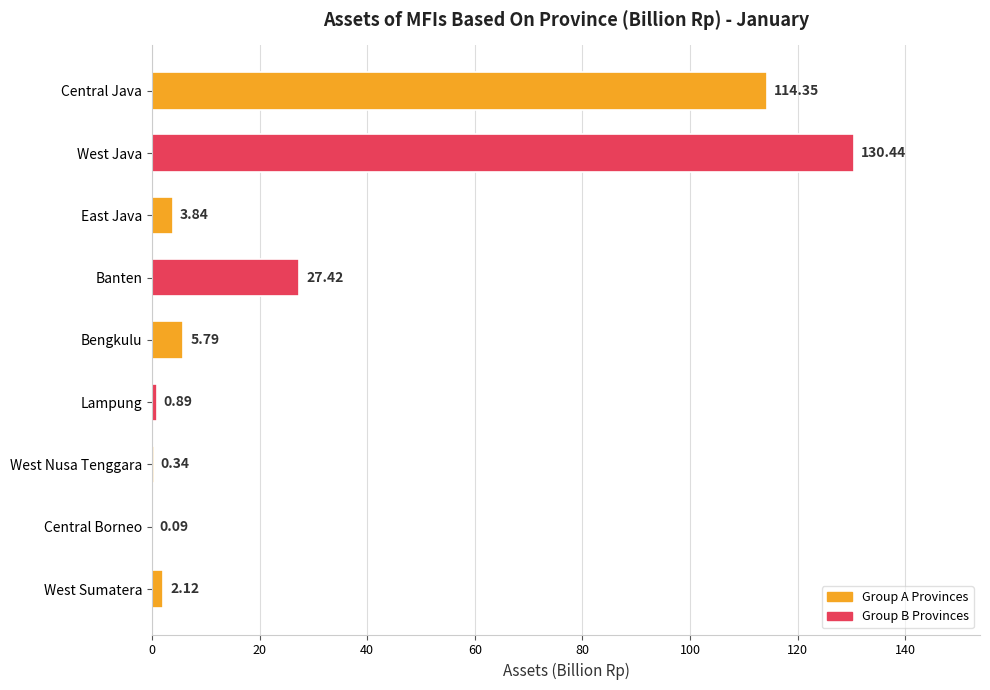

Count the number of data series in this chart.

1